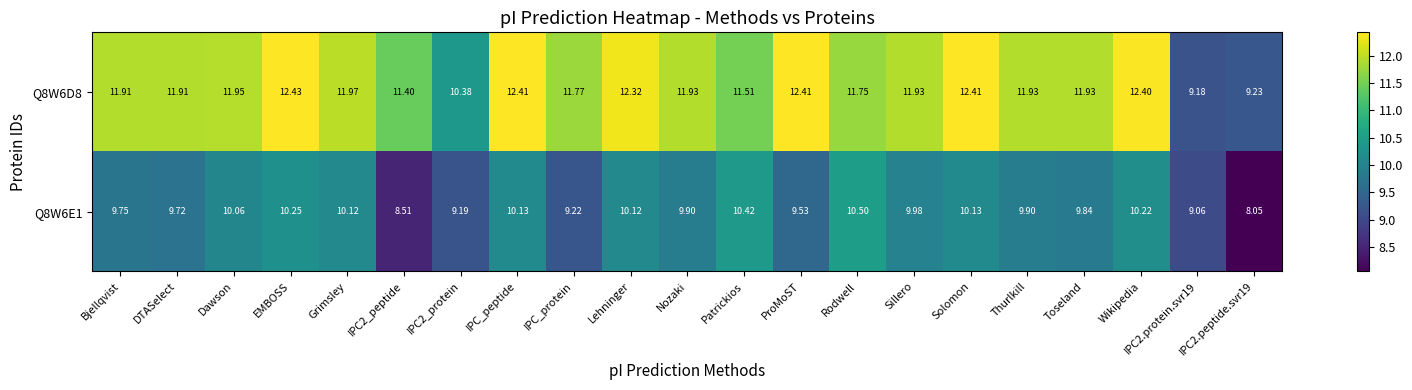

Where does the Q8W6D8 series first go above 11?

Bjellqvist